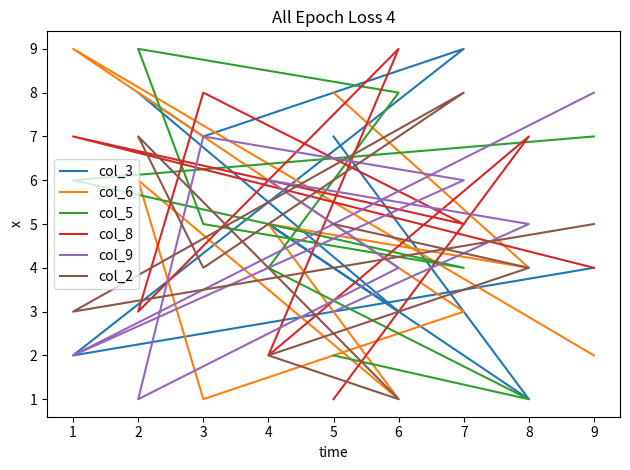

At which category is the sum across all series the highest?

7